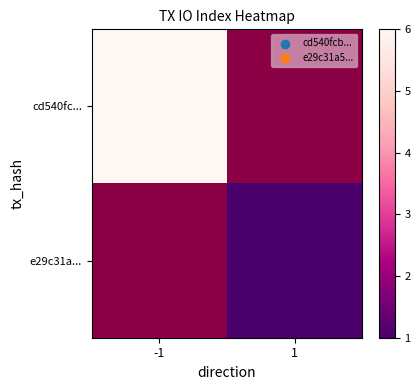

What is the minimum value shown in the chart?

1.0